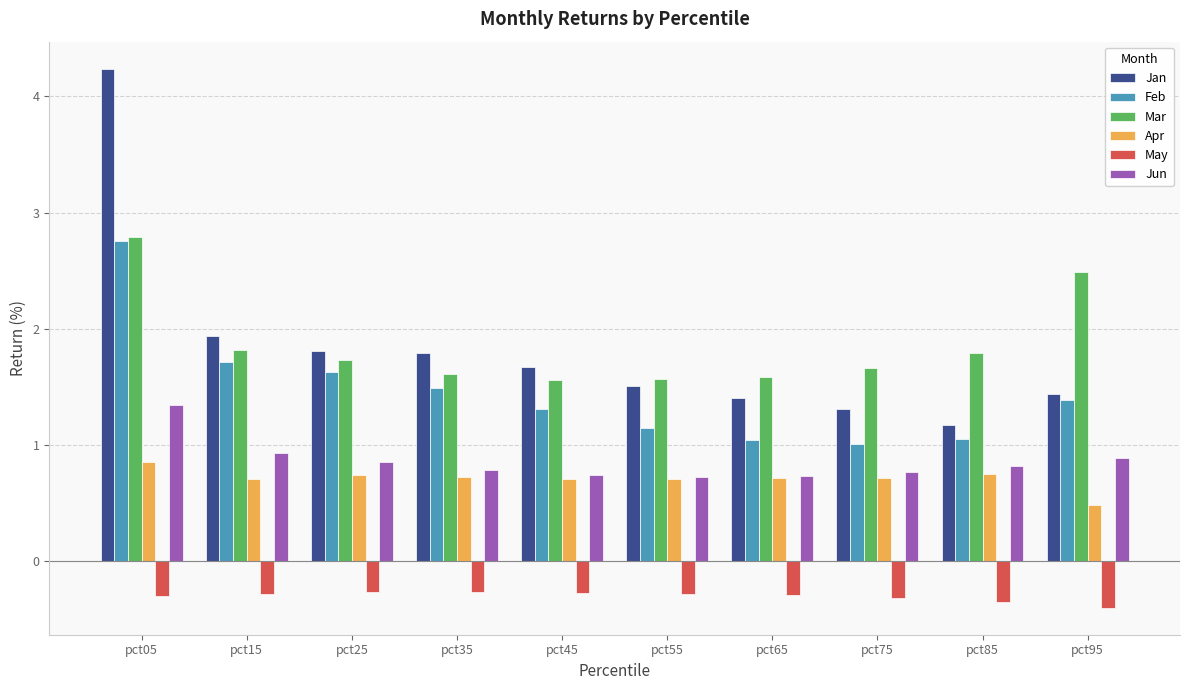

What is the maximum value for Jan?

4.2